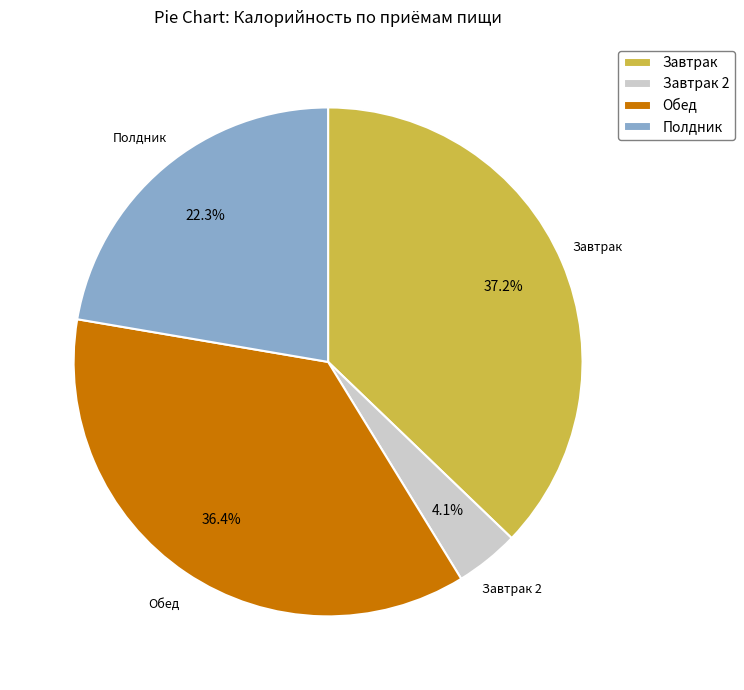

Which category has the smallest portion of the pie?

Завтрак 2